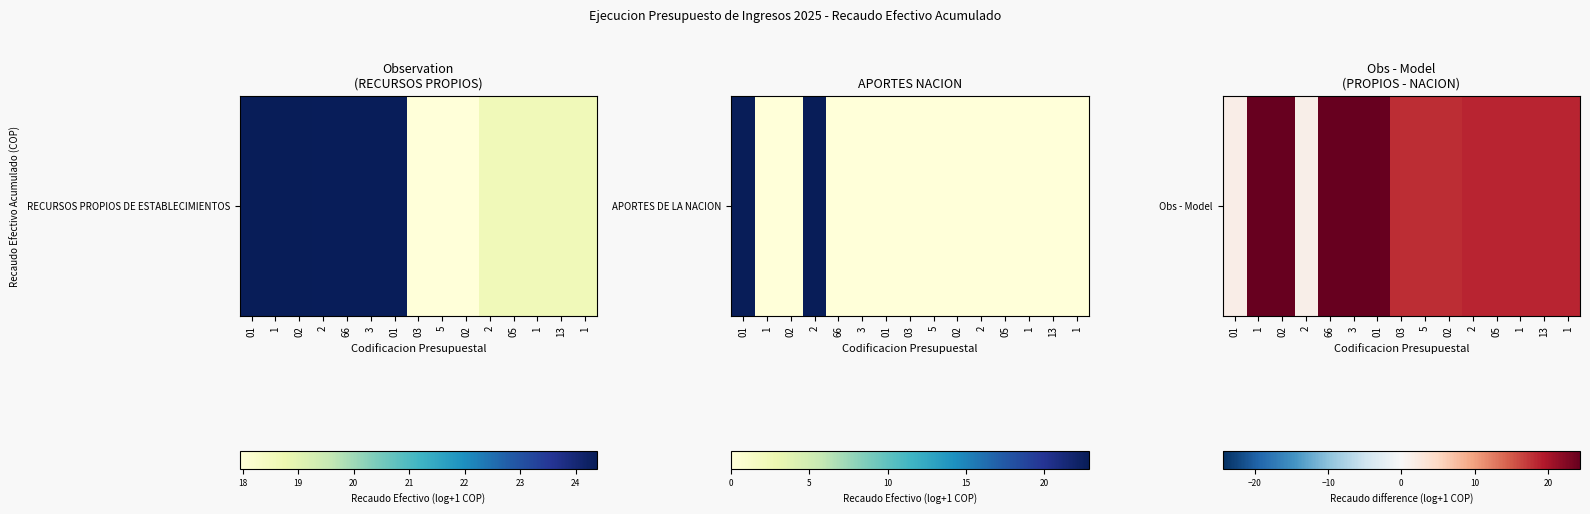

What is the change in value from 2 to 02?

+16.4